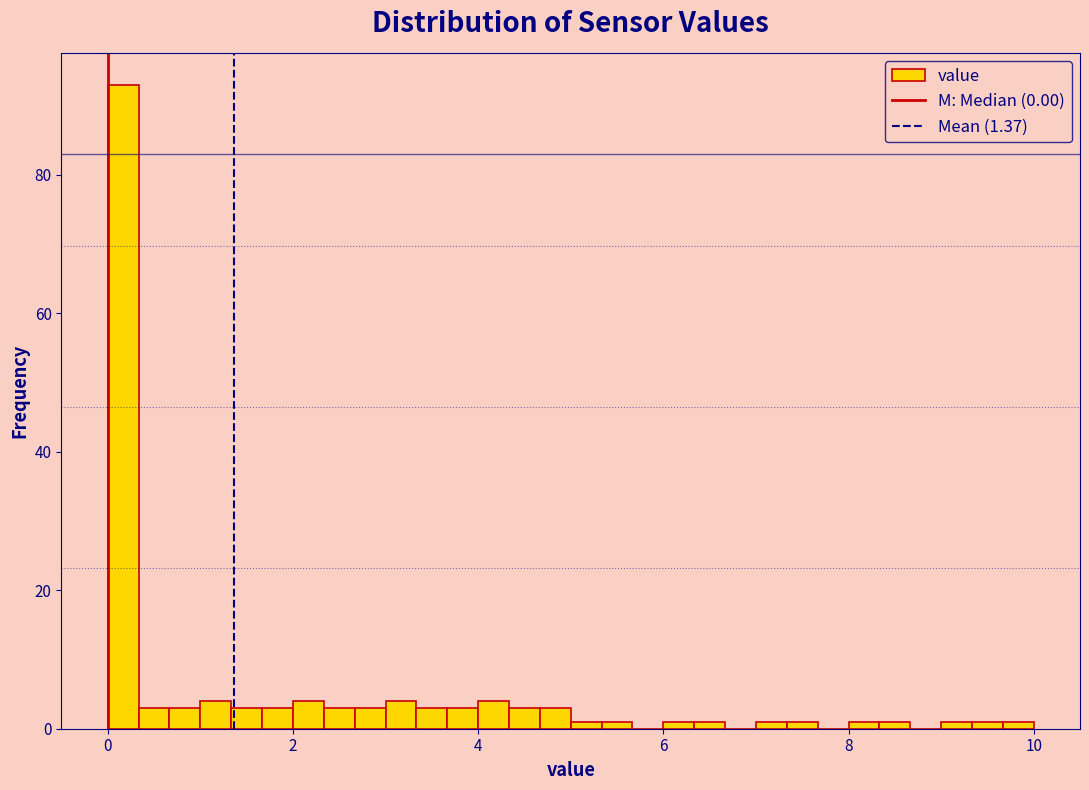

Read against the x-axis, roughly where is the centre of the tallest bar?

0.2